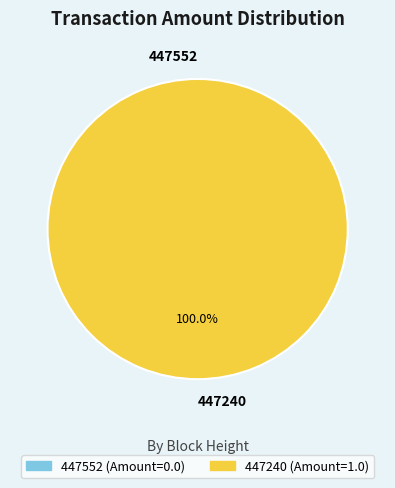

To the nearest percent, what is the difference between the largest and smallest slice percentages?

100%